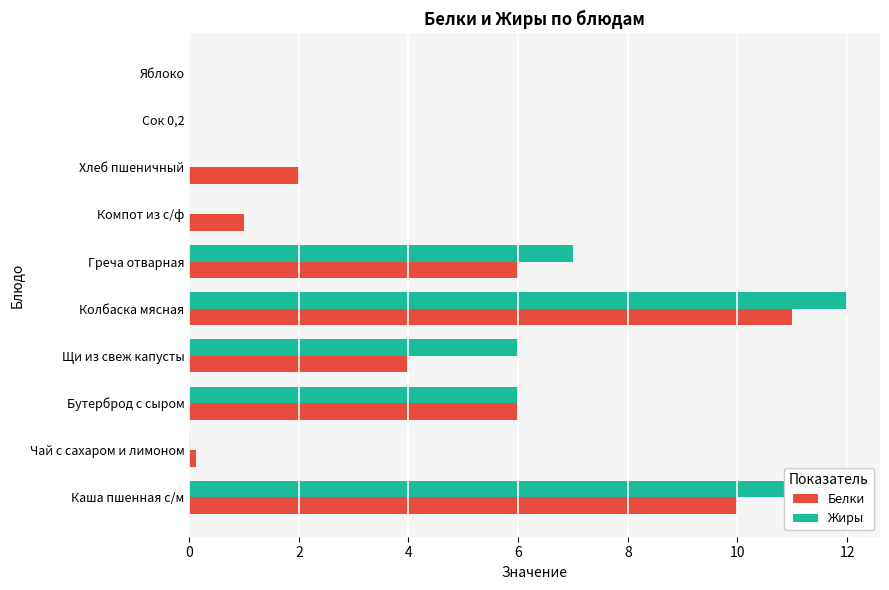

What are all the series names shown in the legend?

Белки, Жиры